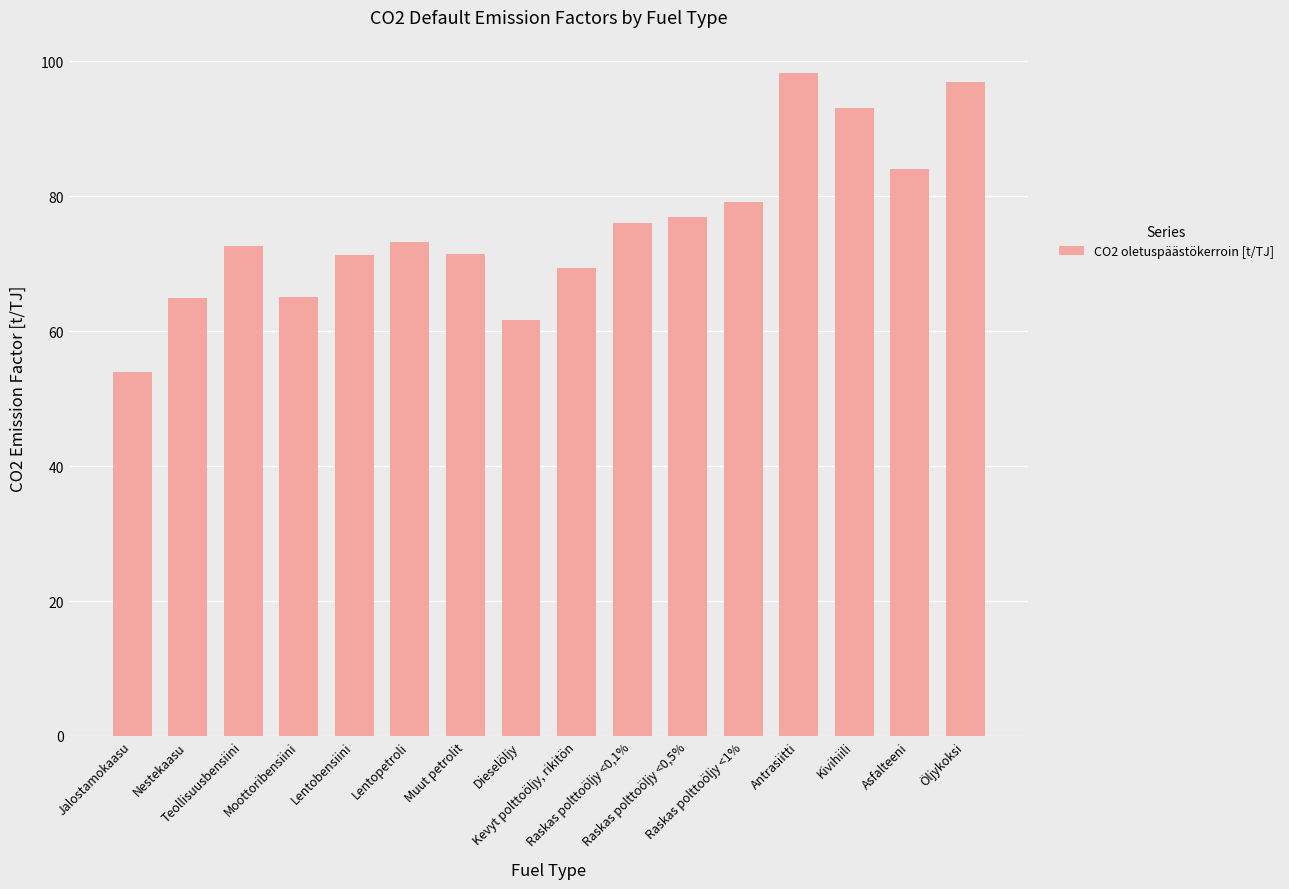

What is the value of the 7th bar from the left?

71.5